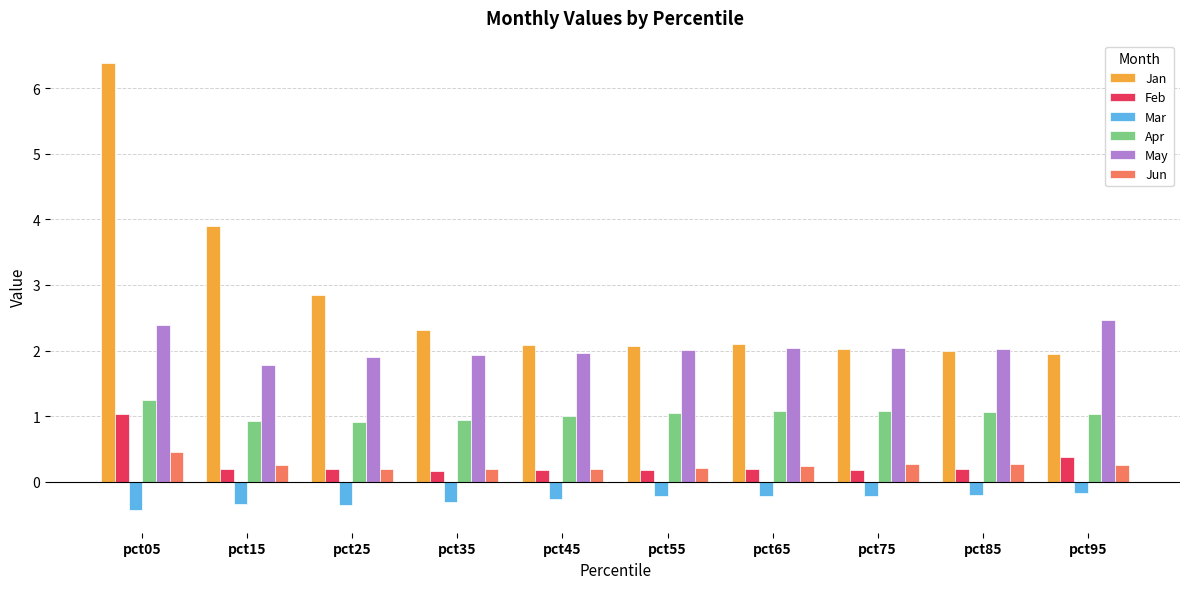

Is it true that Apr equals 1.0 at pct45?

True